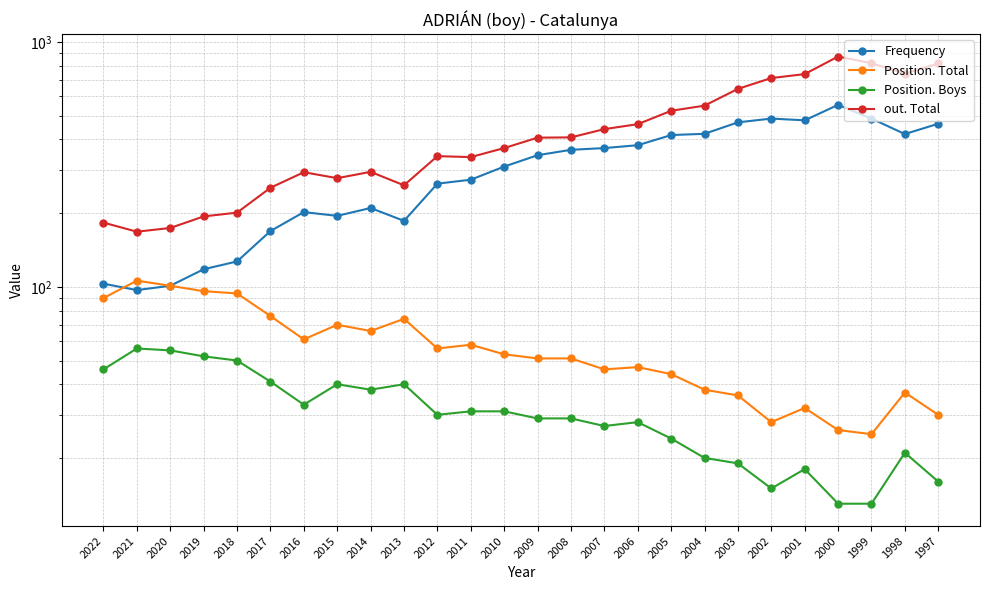

Which series has the largest range (max minus min)?

out. Total